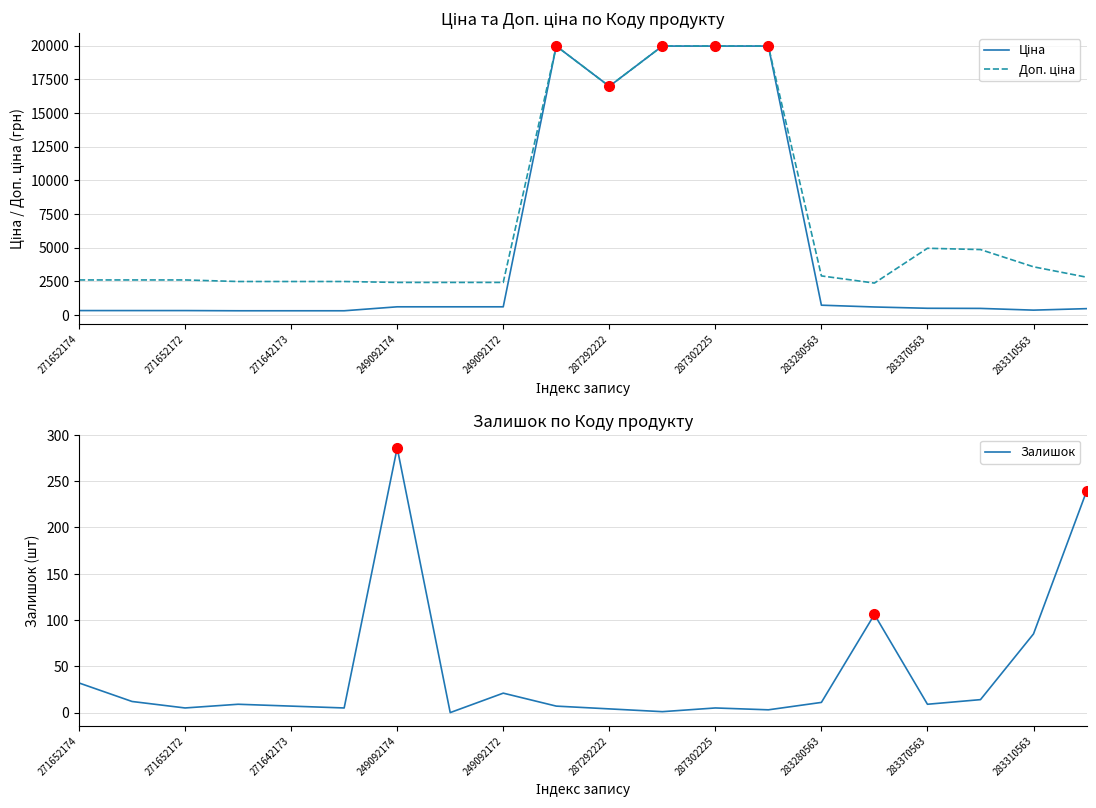

True or false: Доп. ціна and Залишок intersect in this chart.

False